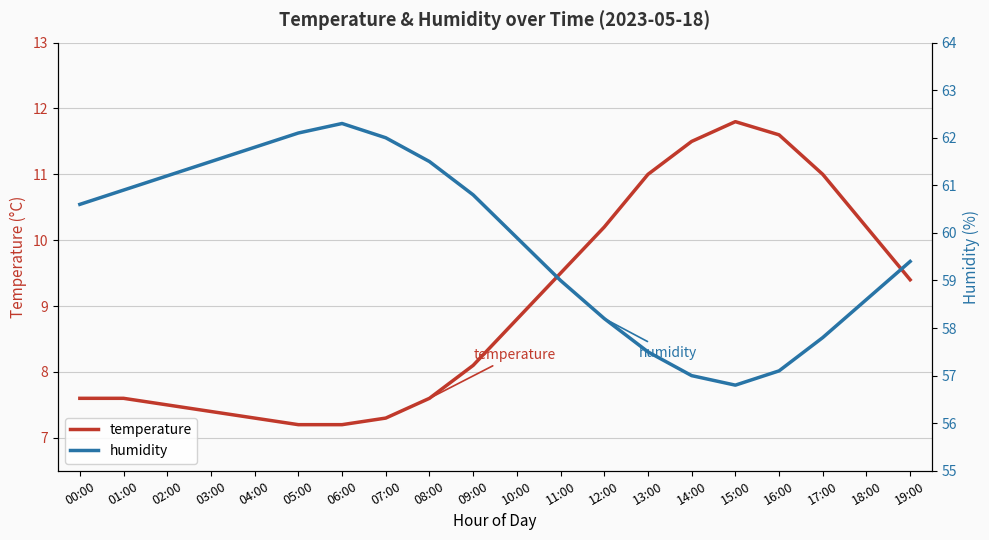

Does the chart display data point markers on the line(s)?

No